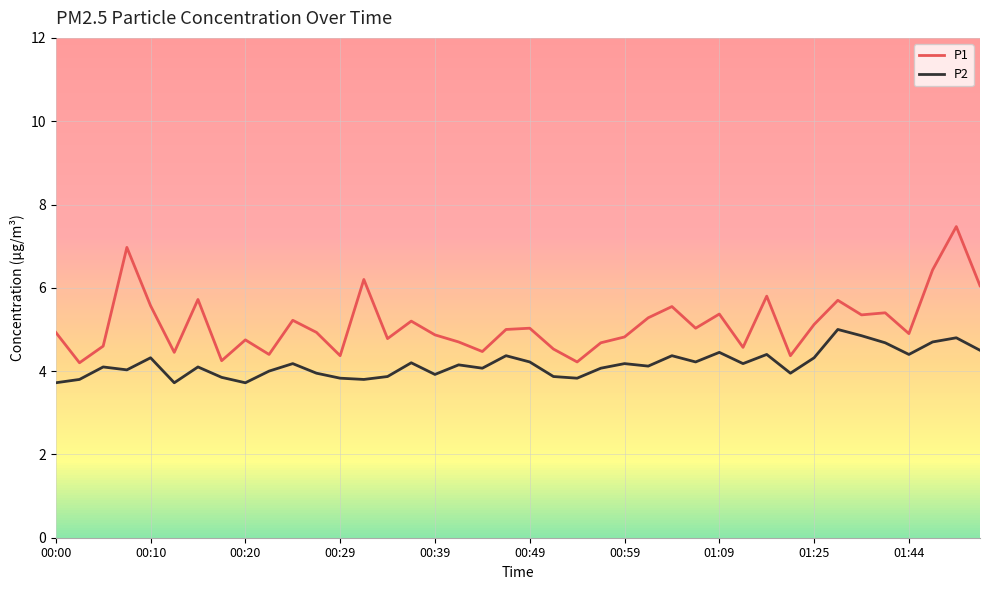

What is the difference between the maximum and minimum values in the P1 series?

3.3